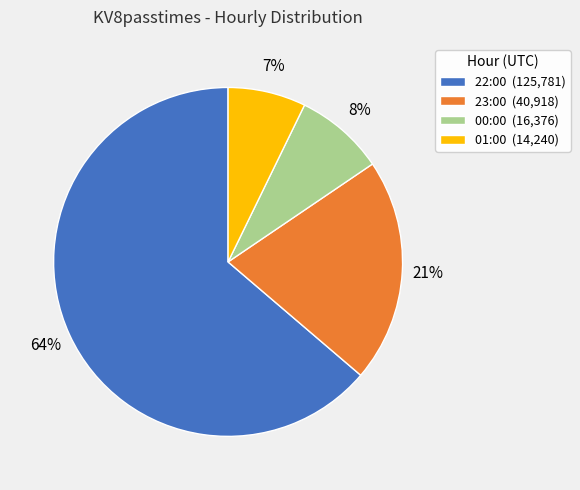

Which category has the biggest portion of the pie?

22:00